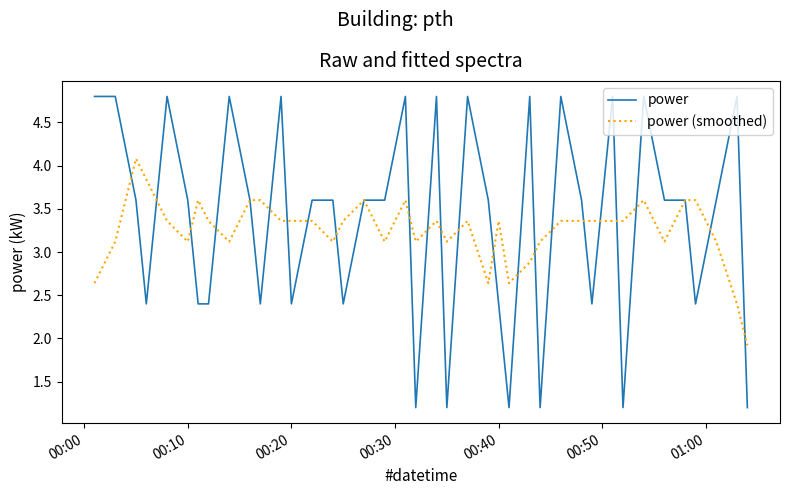

What is the smallest value displayed?

1.2